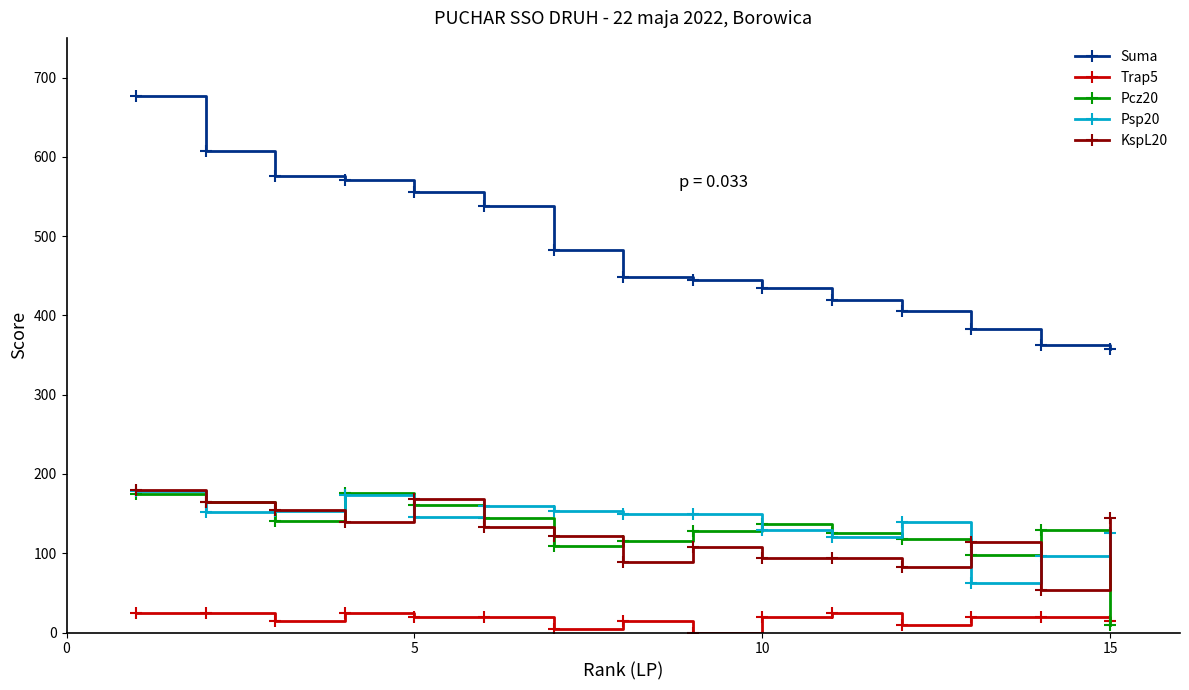

True or false: Trap5 has more than 0 interior local peaks.

True